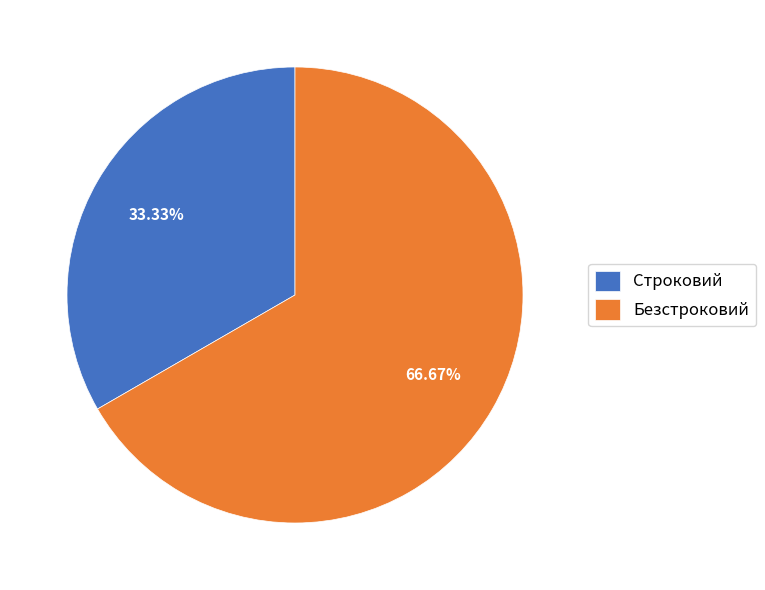

Is there a majority slice in this chart?

Yes